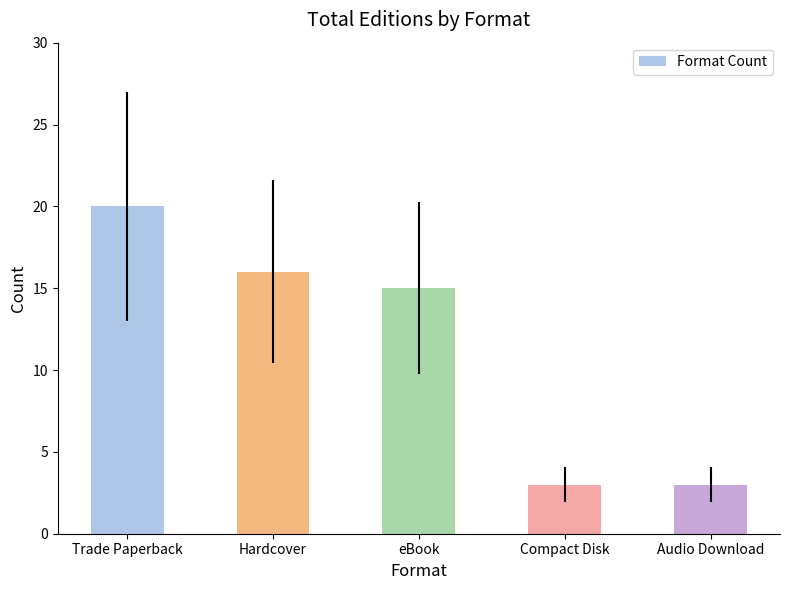

Are the bars horizontal?

No